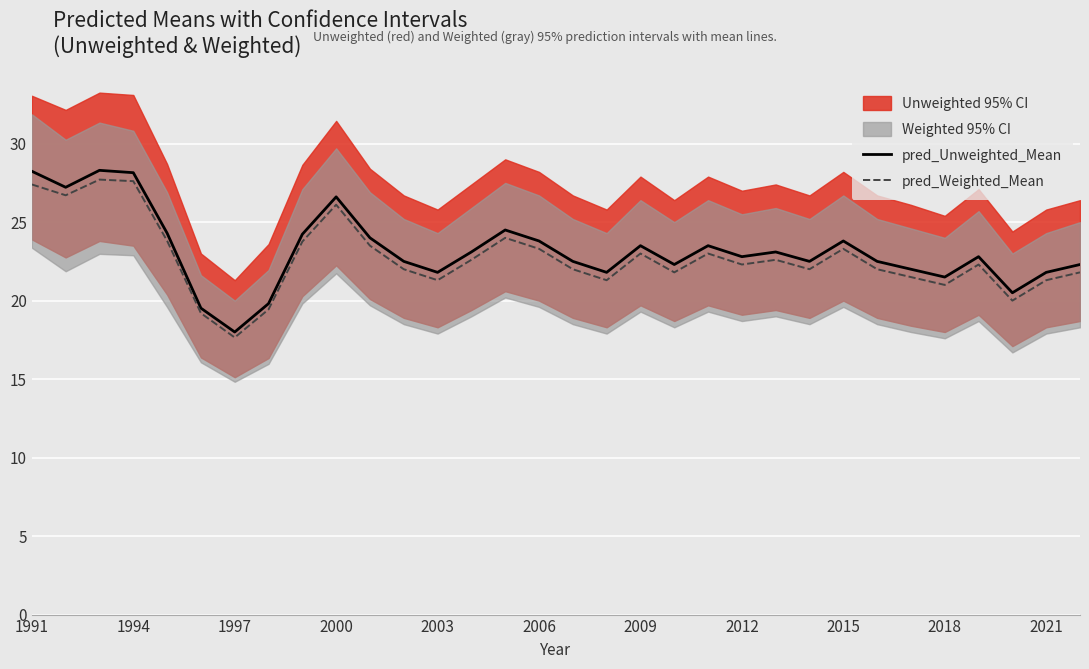

Is it true that pred_Weighted_Mean equals 7.9 at 2006?

False